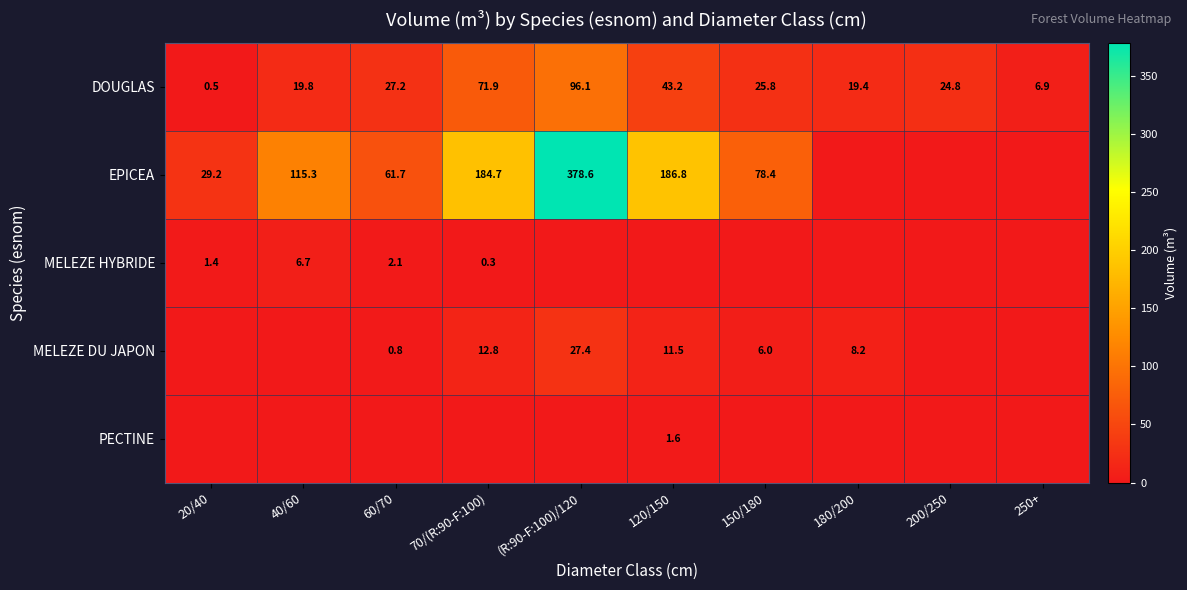

What is the spread (max minus min) of values at 70/(R:90-F:100)?

184.7